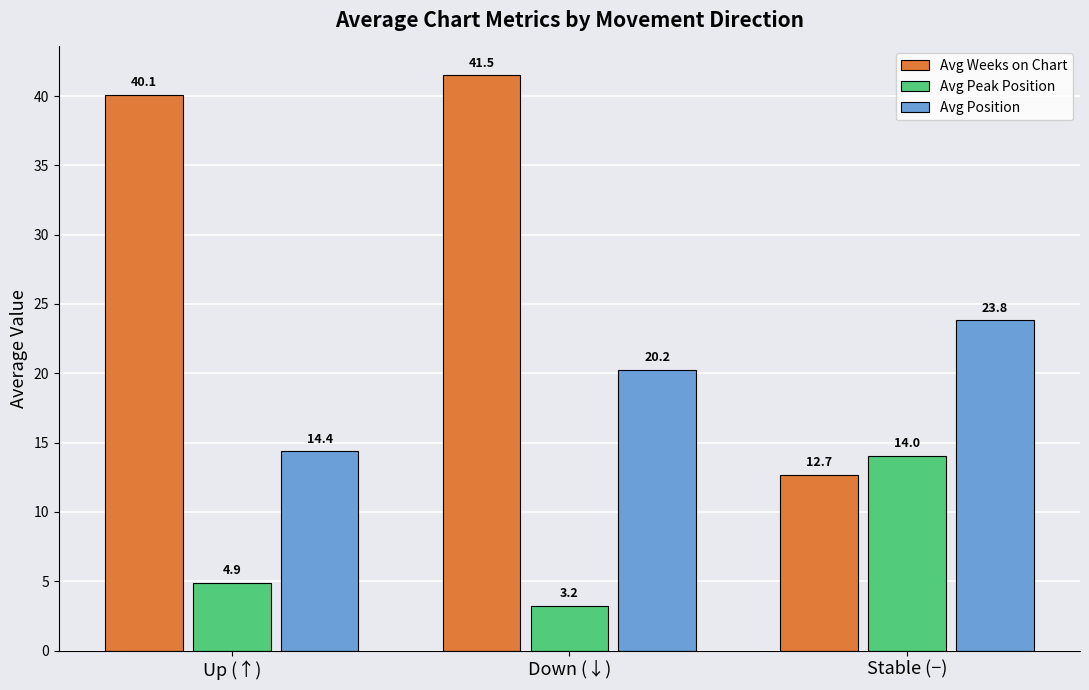

How many data points in Avg Peak Position are less than 4?

1